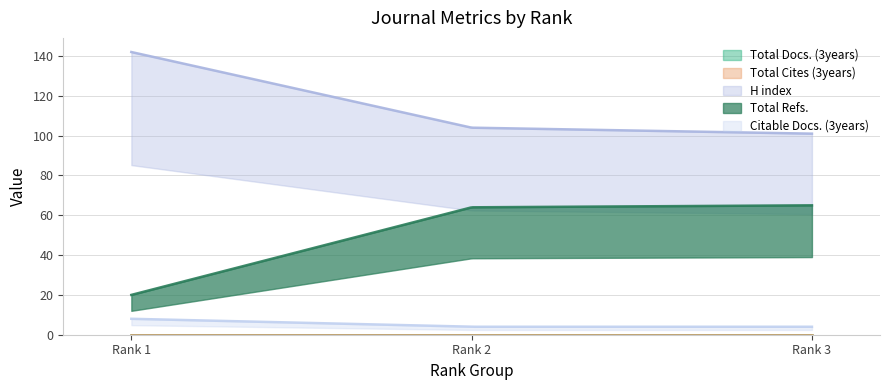

Rank the series by their maximum value, from lowest to highest.

Total Docs. (3years), Total Cites (3years), Citable Docs. (3years), Total Refs., H index